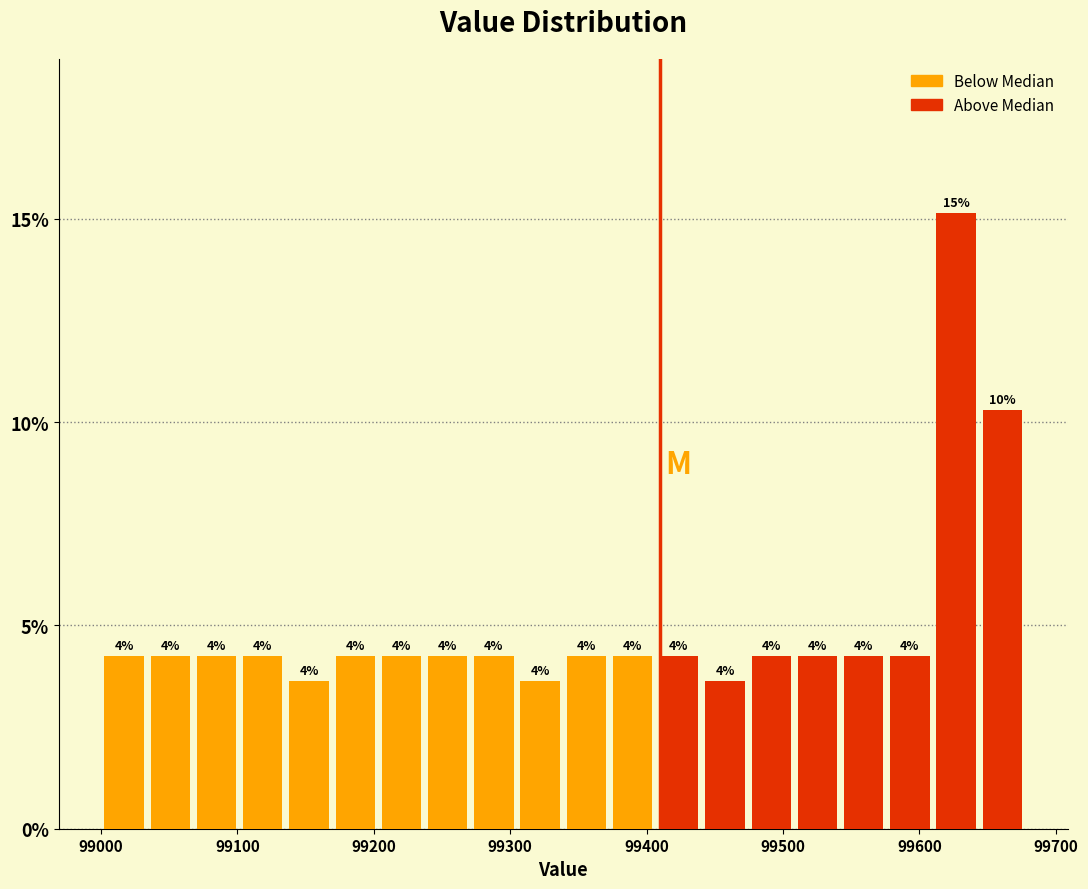

Around what value on the x-axis is the tallest bar? Give the approximate position of its centre, as read against the axis.

99630